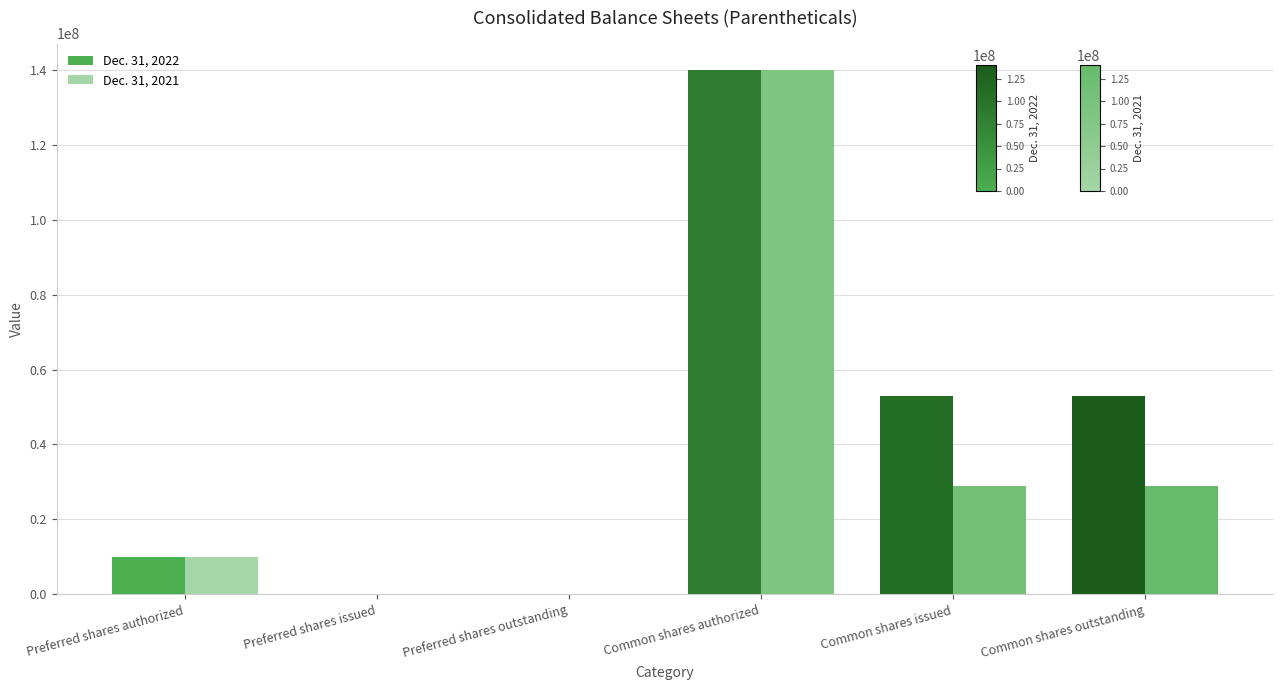

Reading left to right, transcribe all the data shown in this chart.

Dec. 31, 2022: Preferred shares authorized=10000000	Preferred shares issued=0	Preferred shares outstanding=0	Common shares authorized=140000000	Common shares issued=52954985	Common shares outstanding=52954985
Dec. 31, 2021: Preferred shares authorized=10000000	Preferred shares issued=0	Preferred shares outstanding=0	Common shares authorized=140000000	Common shares issued=28845903	Common shares outstanding=28845903